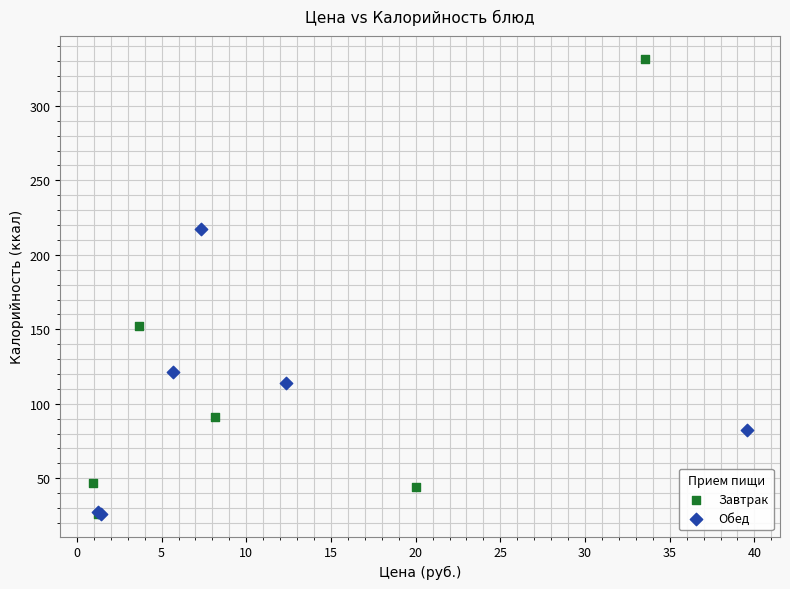

Which series reaches the maximum Y coordinate?

Завтрак